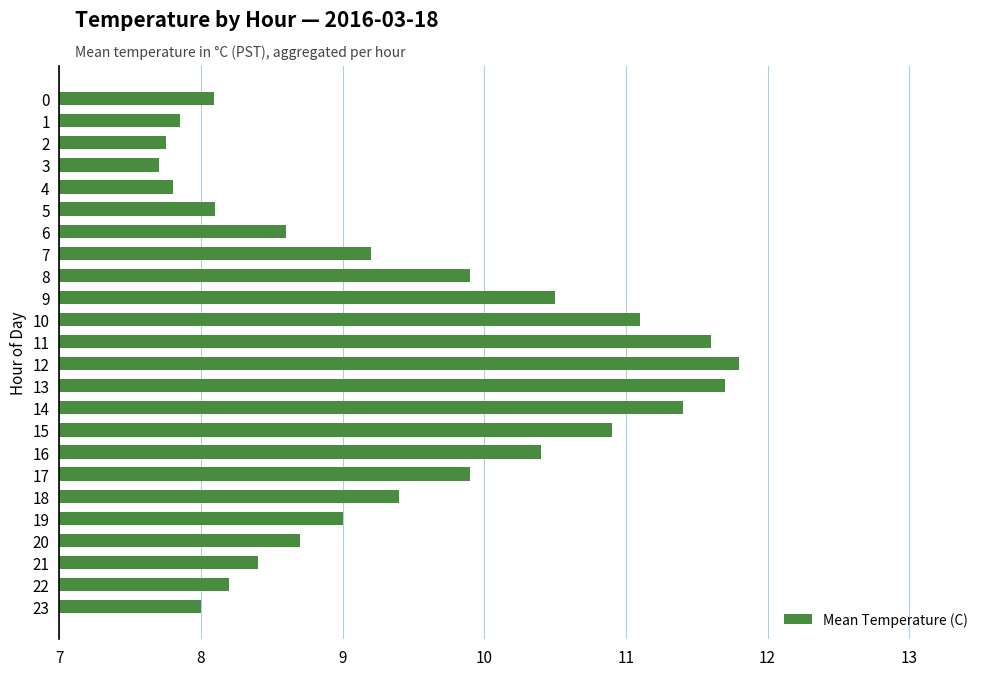

What is the ratio of the value at 21 to the value at 7?

0.9